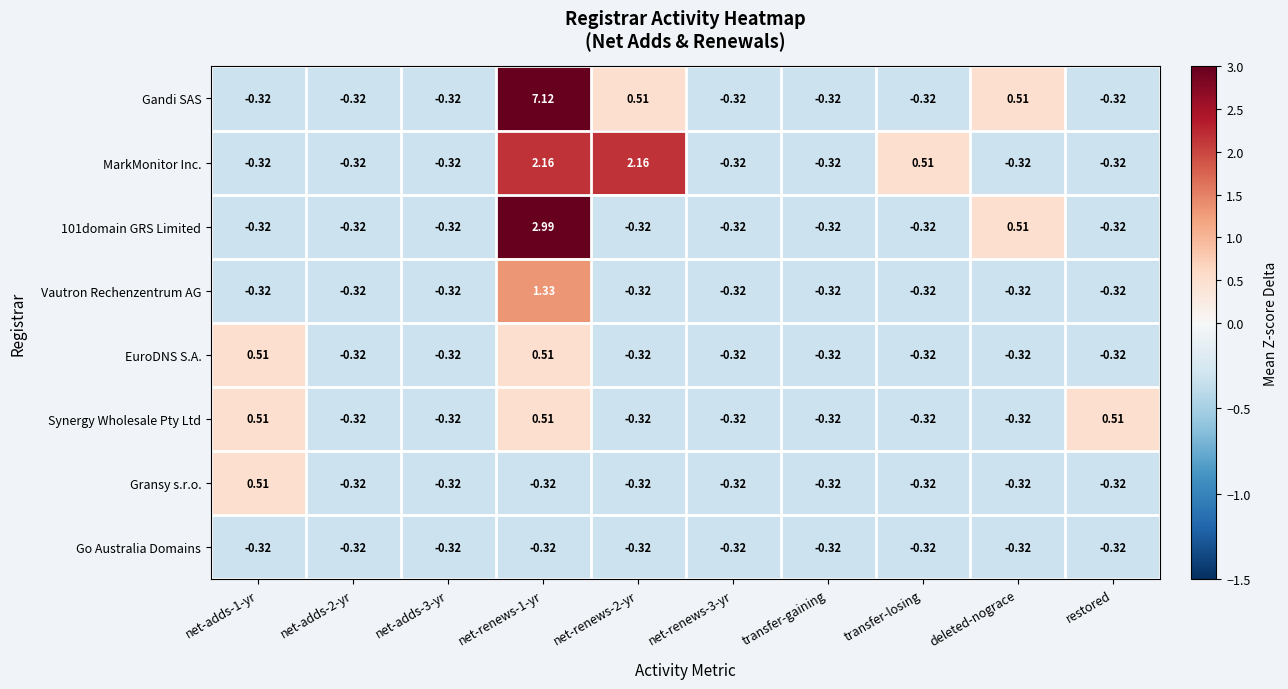

Which series changed the most between net-adds-2-yr and net-renews-1-yr?

Gandi SAS